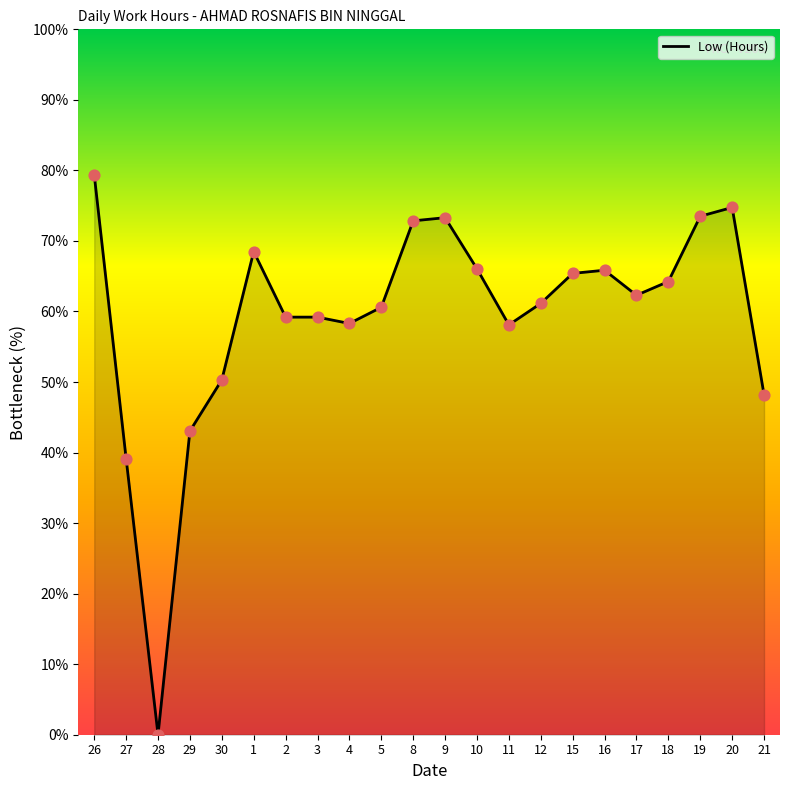

What is the change in value from 27 to 12?

+22.0